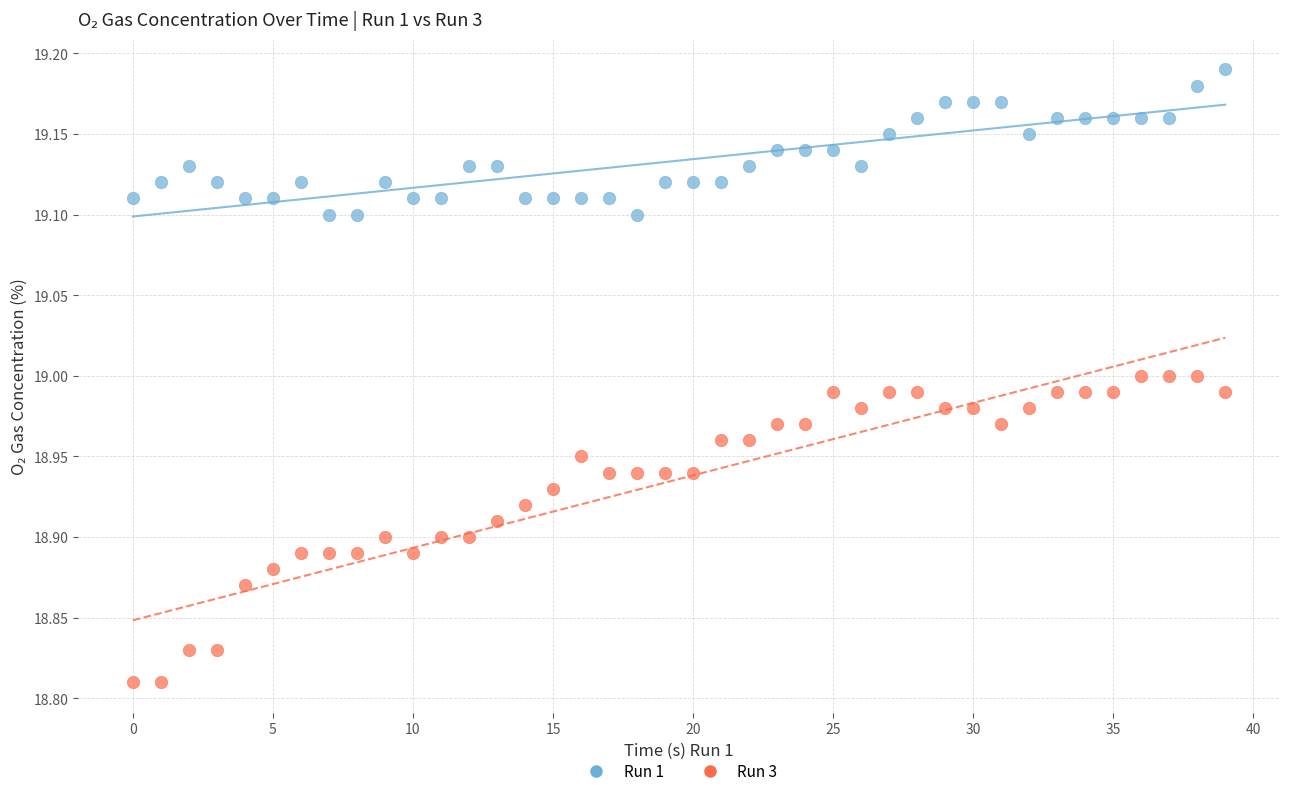

Across all data points, what is the range of Y values (max minus min)?

0.4